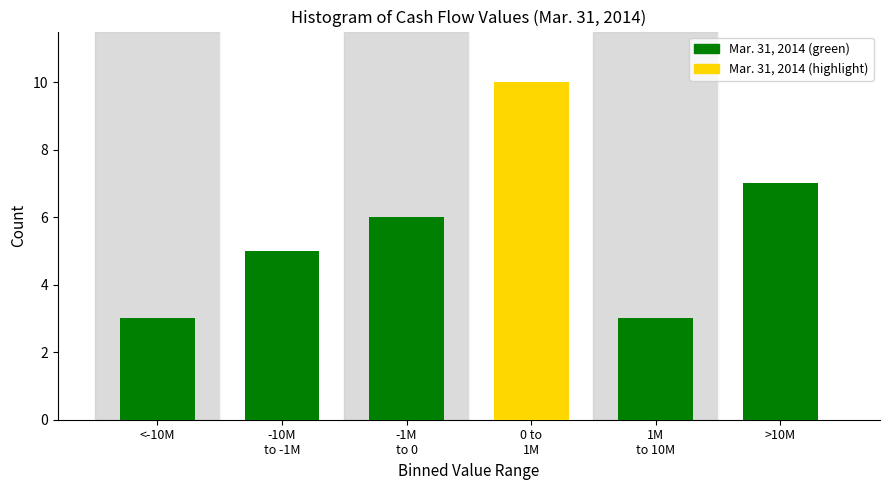

Reading left to right, what are all the values shown in this chart?

3	5	6	10	3	7